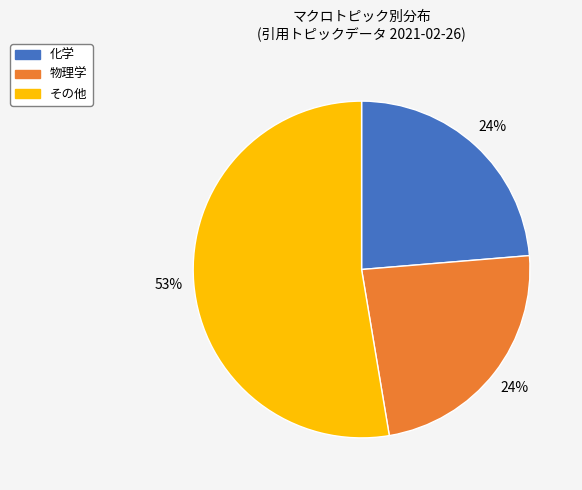

Is there any slice that represents more than half of the pie?

Yes